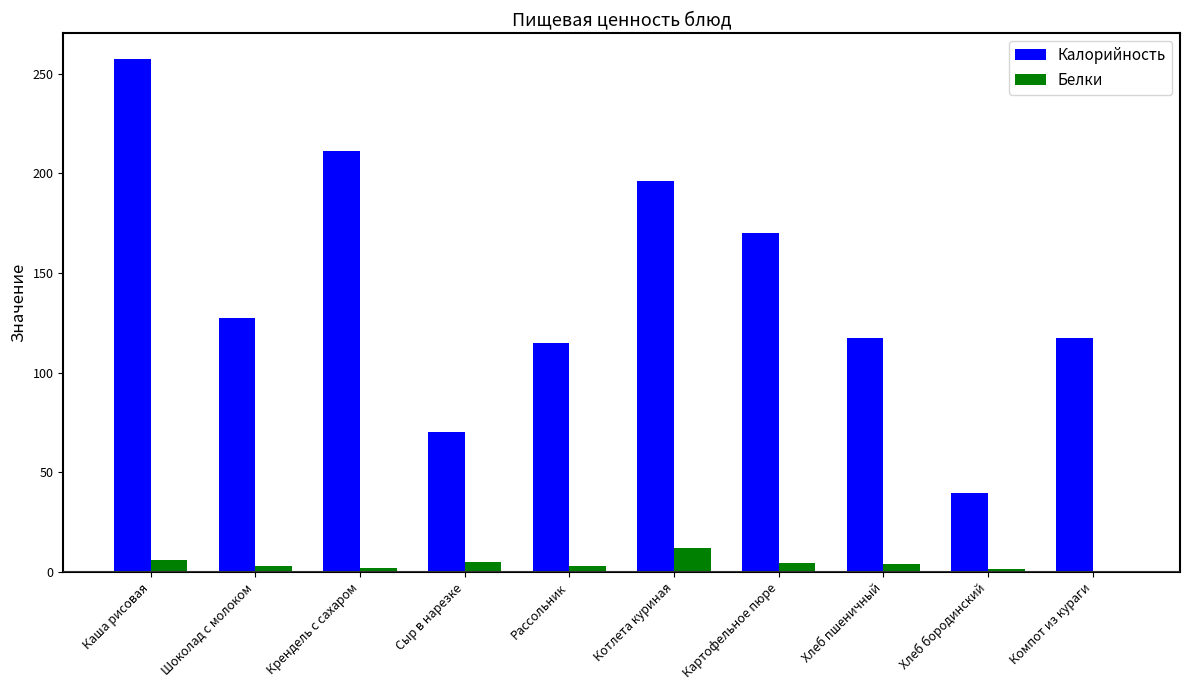

What is the highest value of the Белки series?

12.0